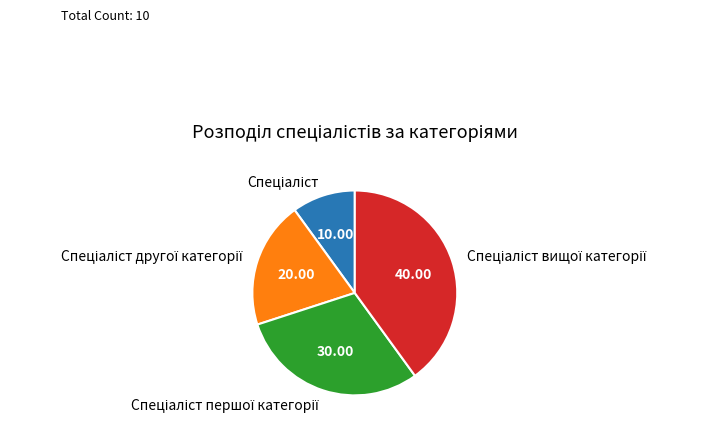

Does any single category account for the majority?

No